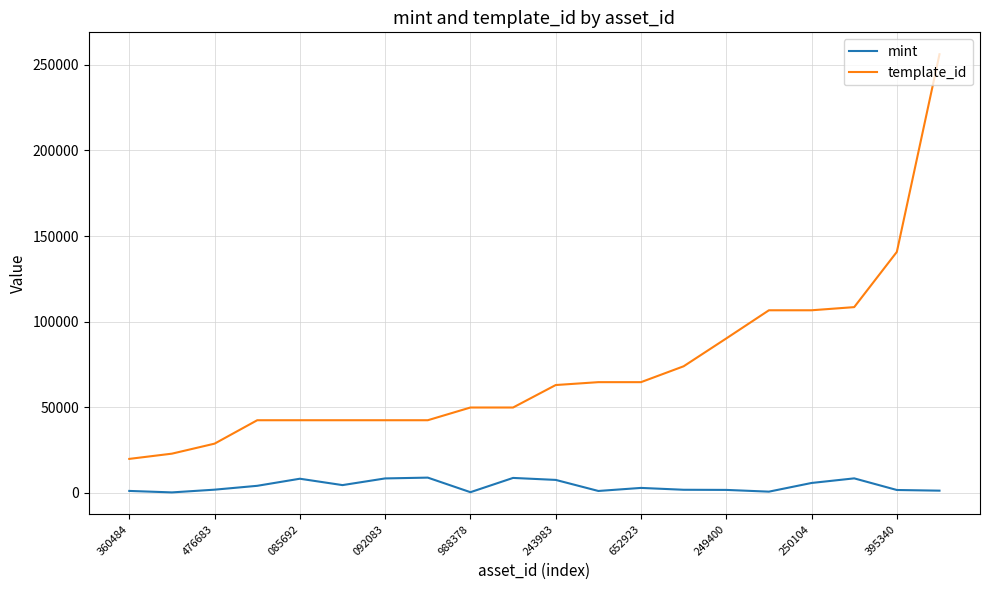

How many lines are shown in the chart?

2